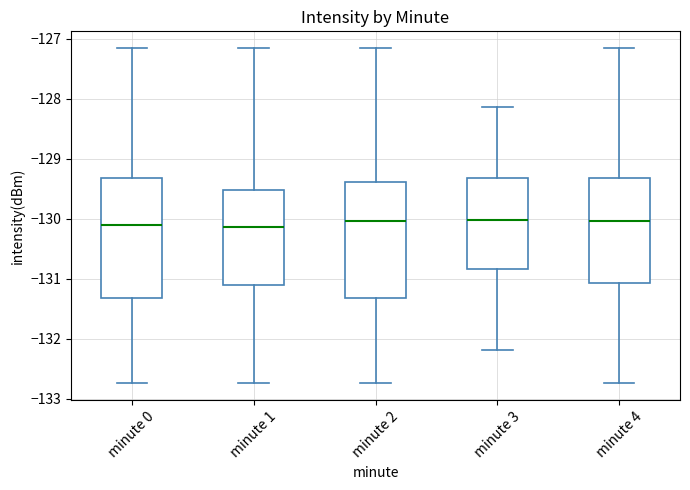

Reading left to right, transcribe this box plot: for each box, give where its median line is, the range the box spans, and where its two whiskers end, as read against the y-axis. The values are not printed on the chart, so give them approximately, as read against the axis.

minute 0: median -130.1, box -131.3 to -129.3, whiskers -132.7 to -127.2
minute 1: median -130.1, box -131.1 to -129.5, whiskers -132.7 to -127.2
minute 2: median -130.0, box -131.3 to -129.4, whiskers -132.7 to -127.2
minute 3: median -130.0, box -130.8 to -129.3, whiskers -132.2 to -128.1
minute 4: median -130.0, box -131.1 to -129.3, whiskers -132.7 to -127.2